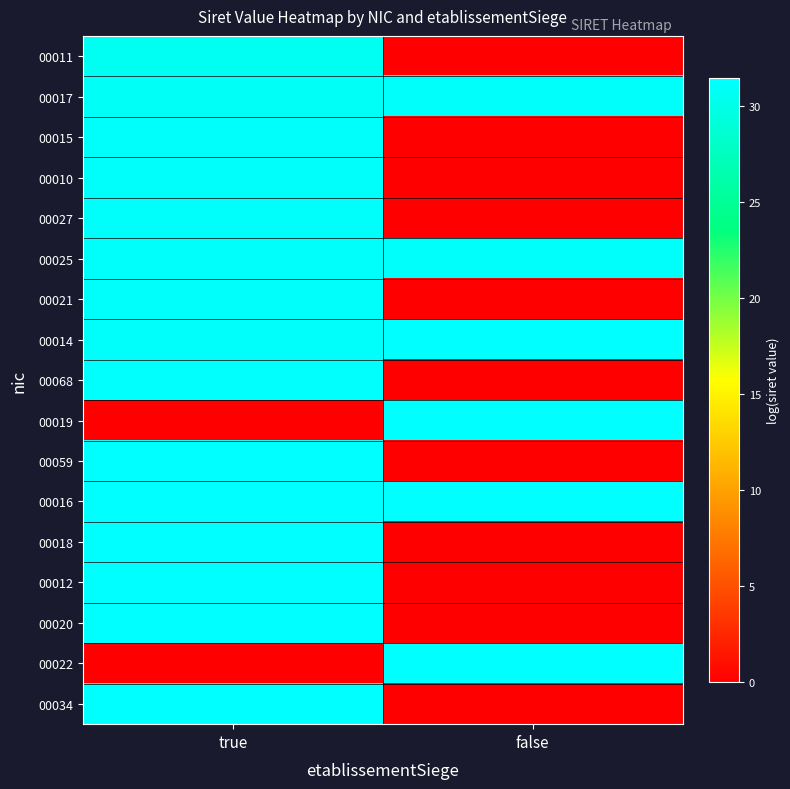

At how many categories does at least one series exceed 5?

2